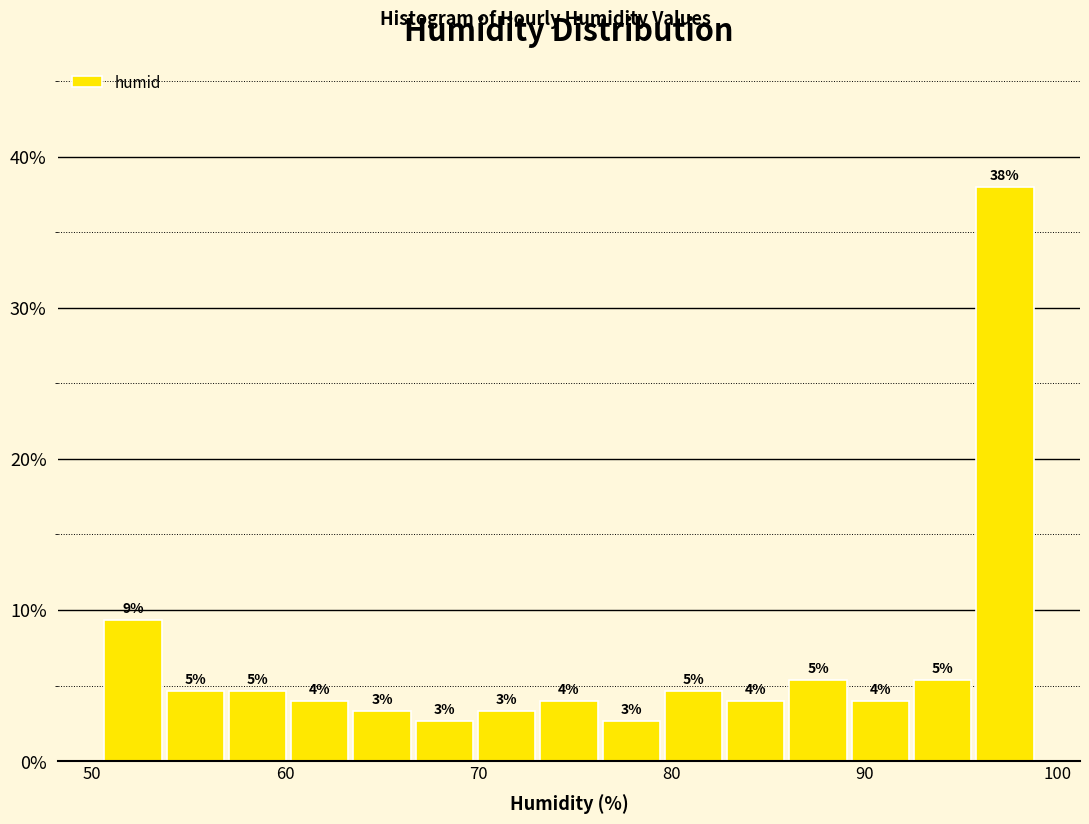

Read against the x-axis, roughly where is the centre of the tallest bar?

97